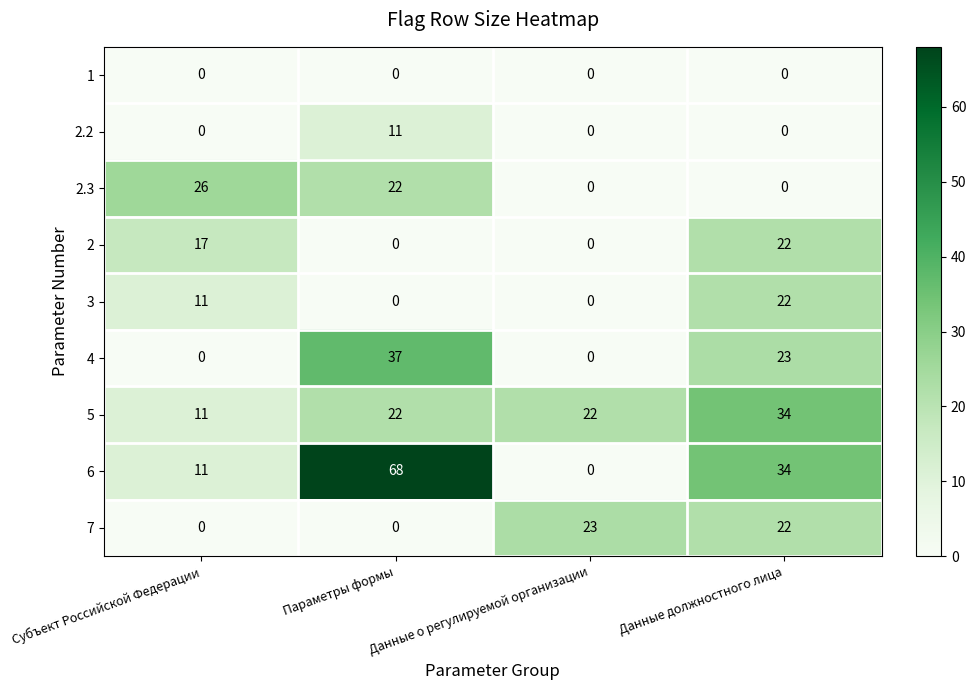

Read the 2.3 value at Субъект Российской Федерации, to the nearest 5.

25